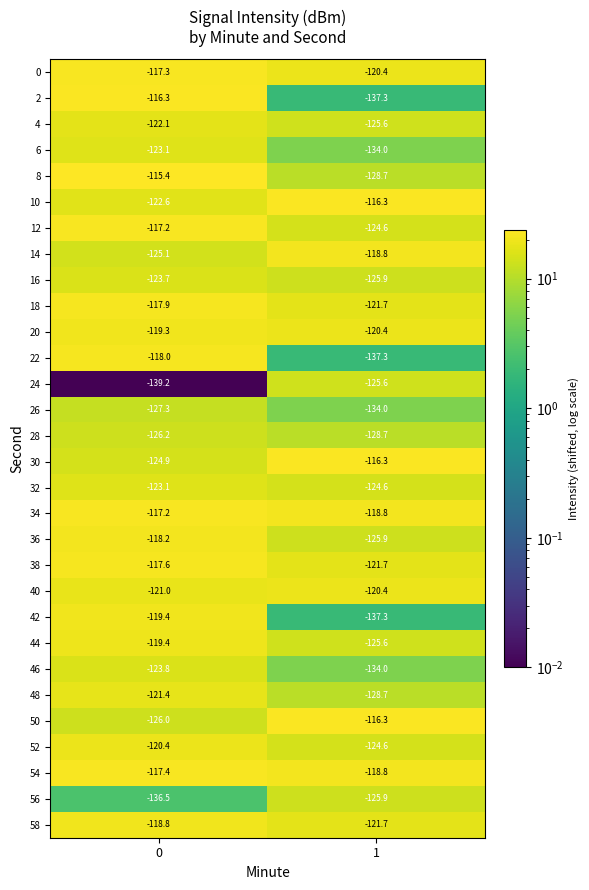

Which series has the largest total across all categories?

34